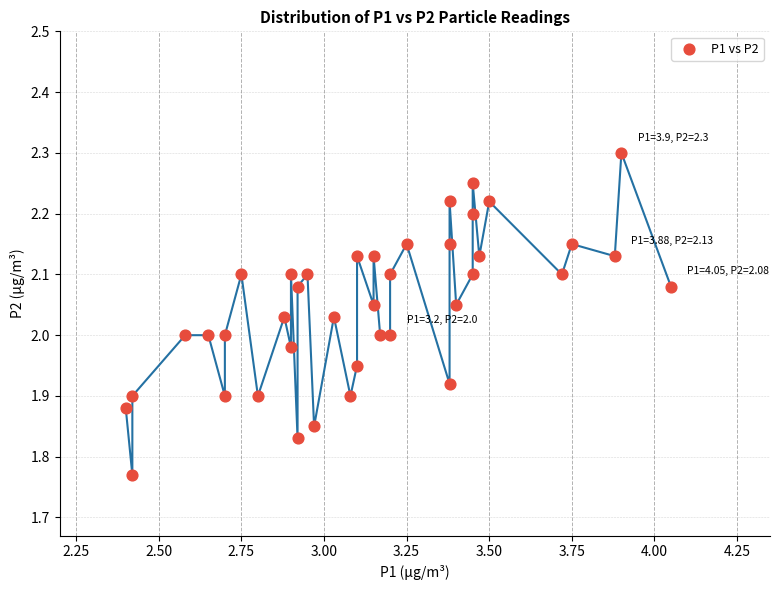

What is the range of X values (max minus min)?

1.6